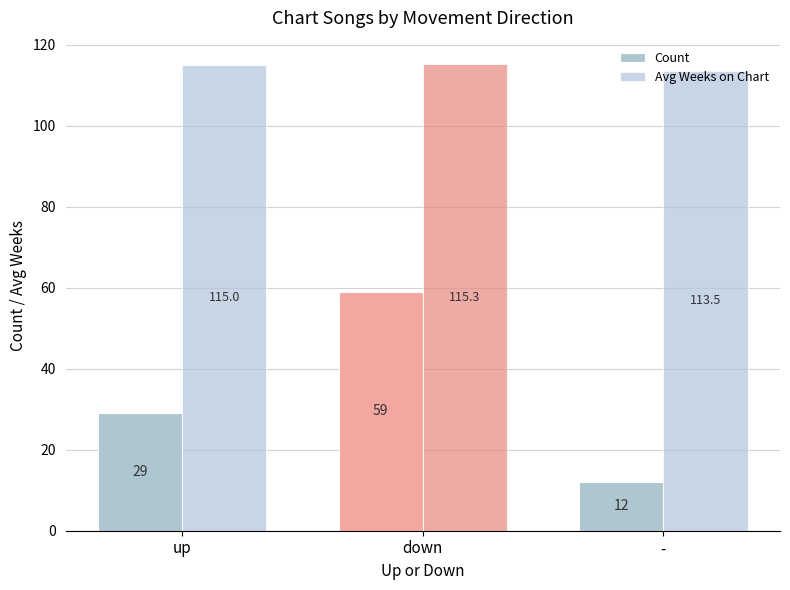

The Count series shows 19.5 at -. True or false?

False